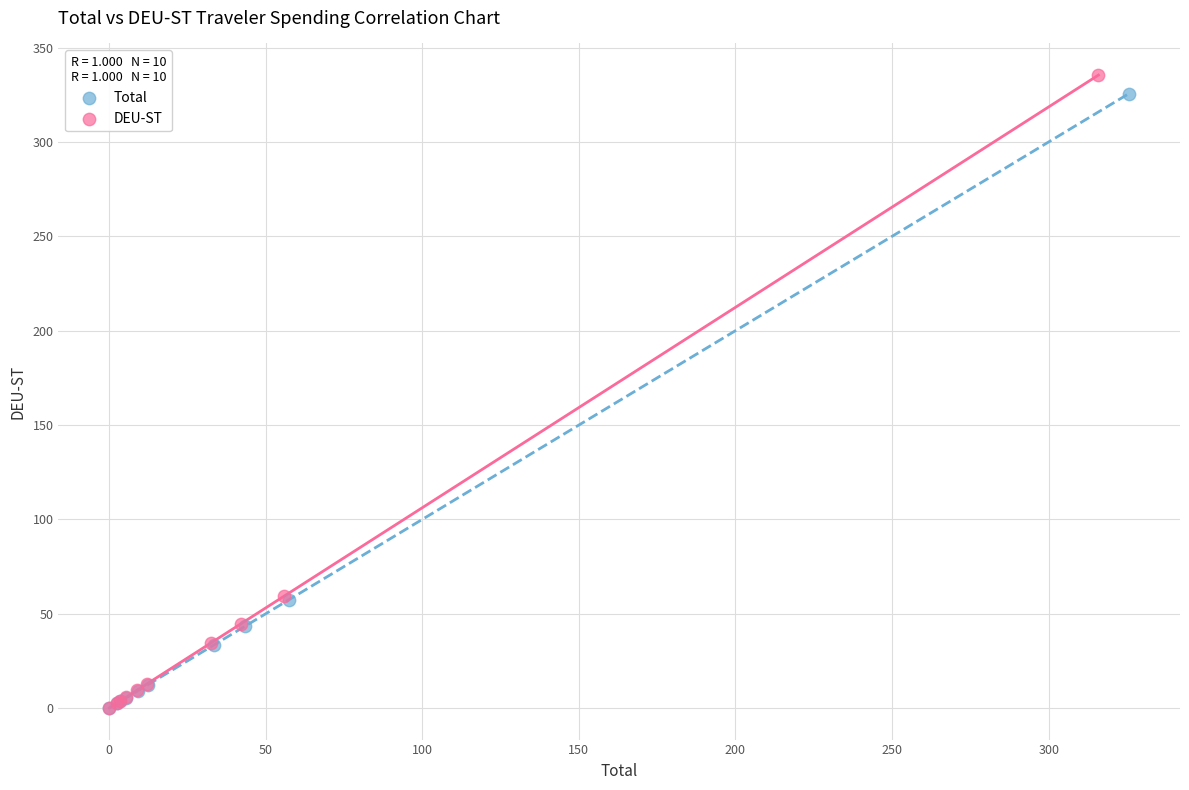

Which series has the widest spread of Y values?

DEU-ST